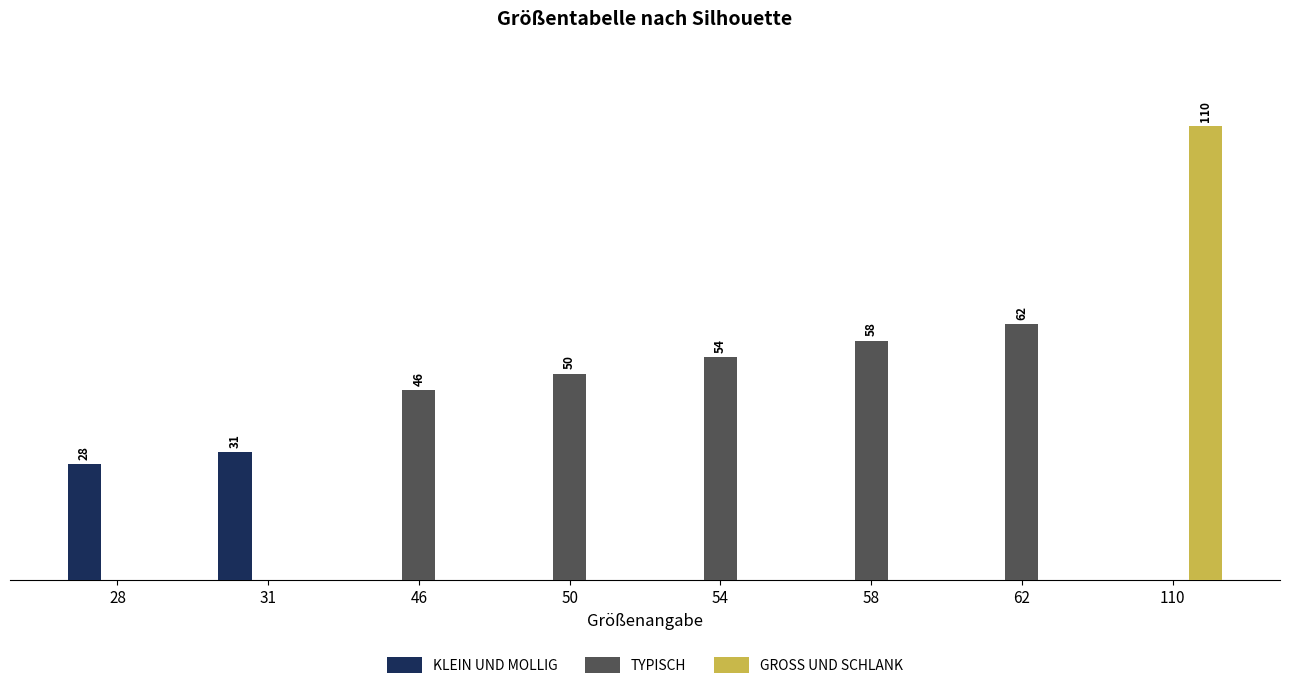

Which series changed the most between 46 and 62?

TYPISCH